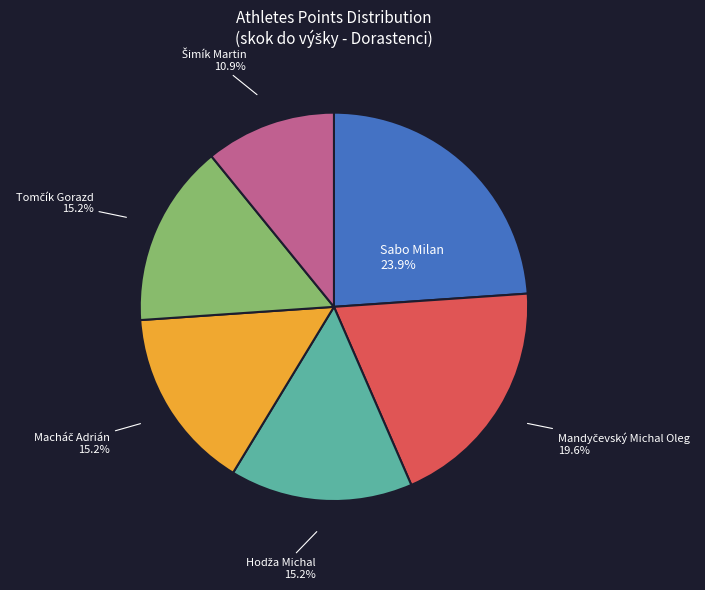

Is there any slice that represents more than half of the pie?

No